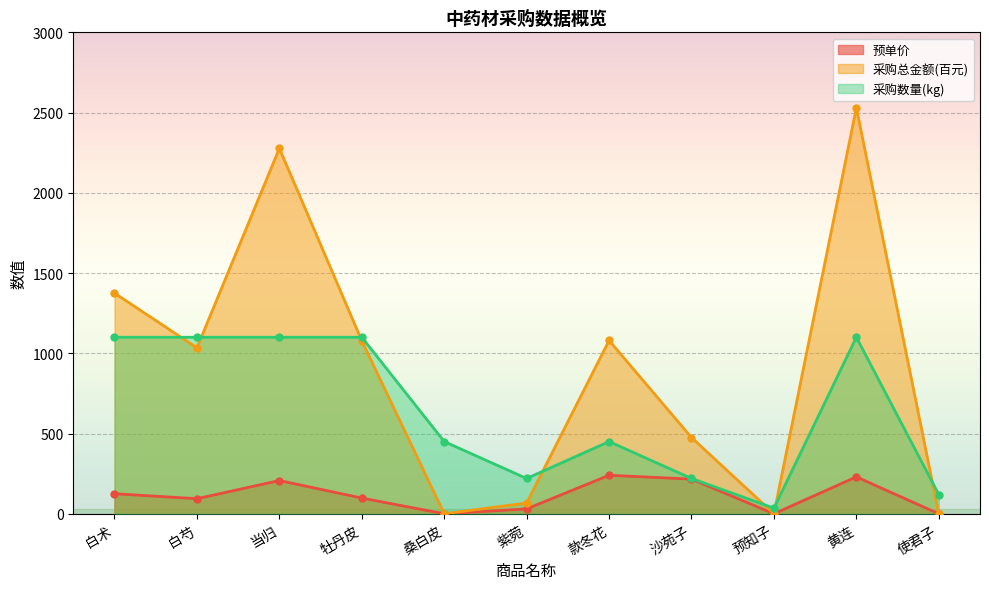

How many interior local peaks does the 采购总金额(百元) series have?

3